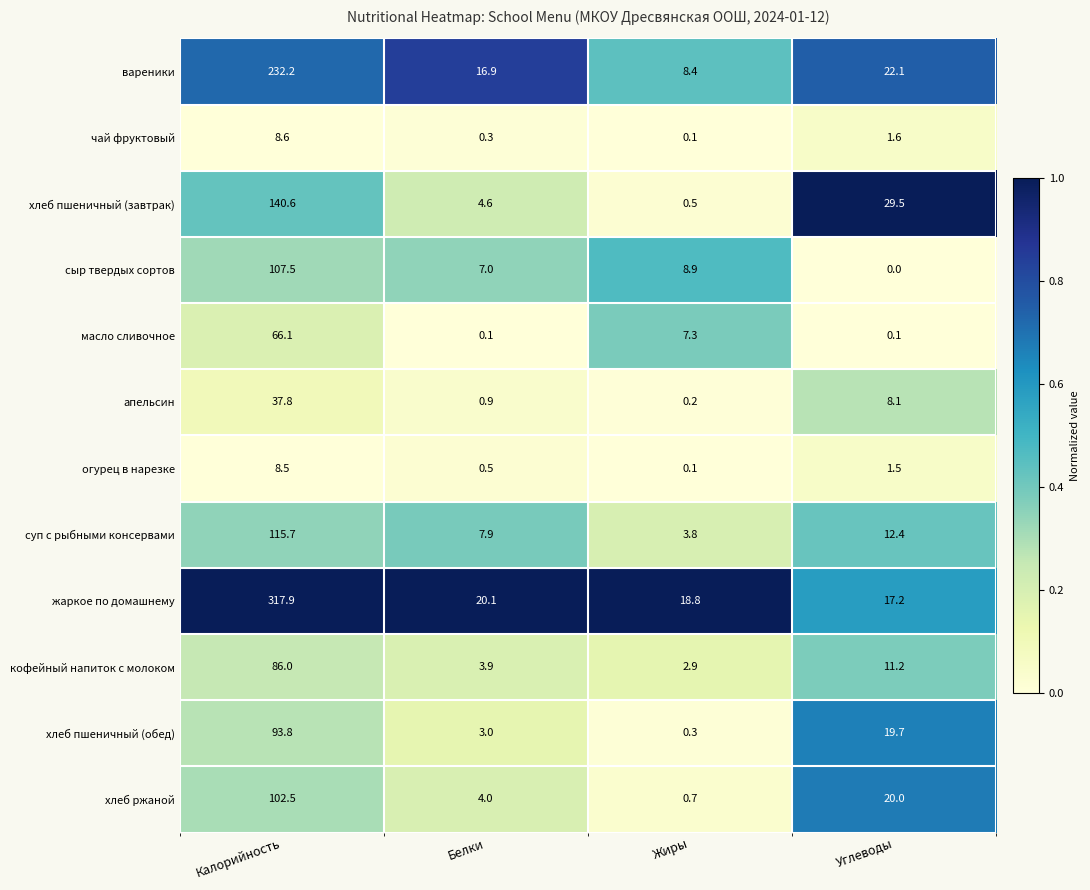

The value of апельсин at Белки is 0.9. True or false?

True